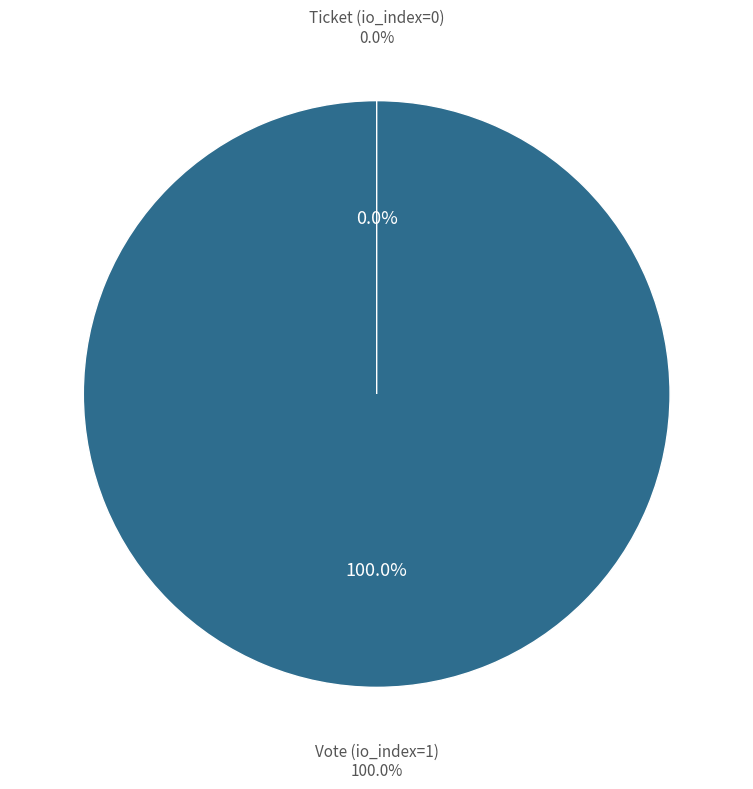

The Vote (io_index=1) slice represents 94% of the pie. True or false?

False